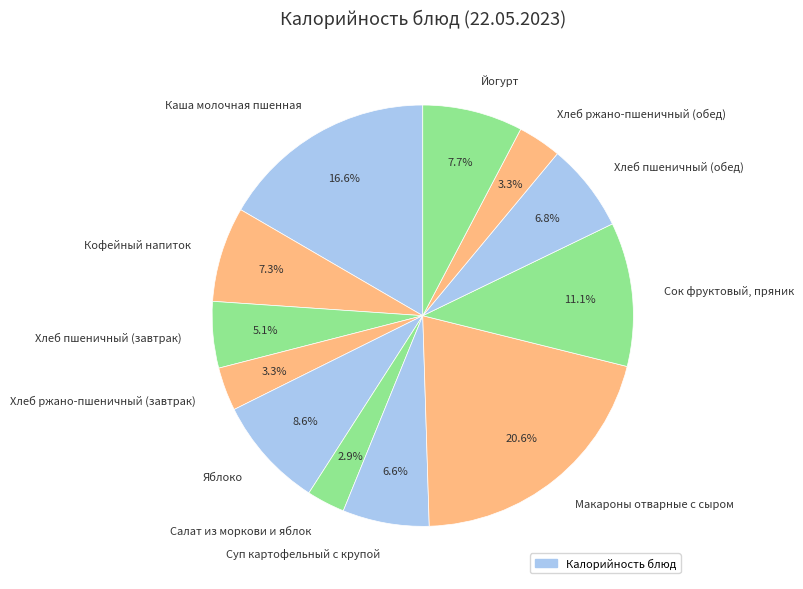

Is it true that Хлеб пшеничный (обед) is 7% of the pie?

True